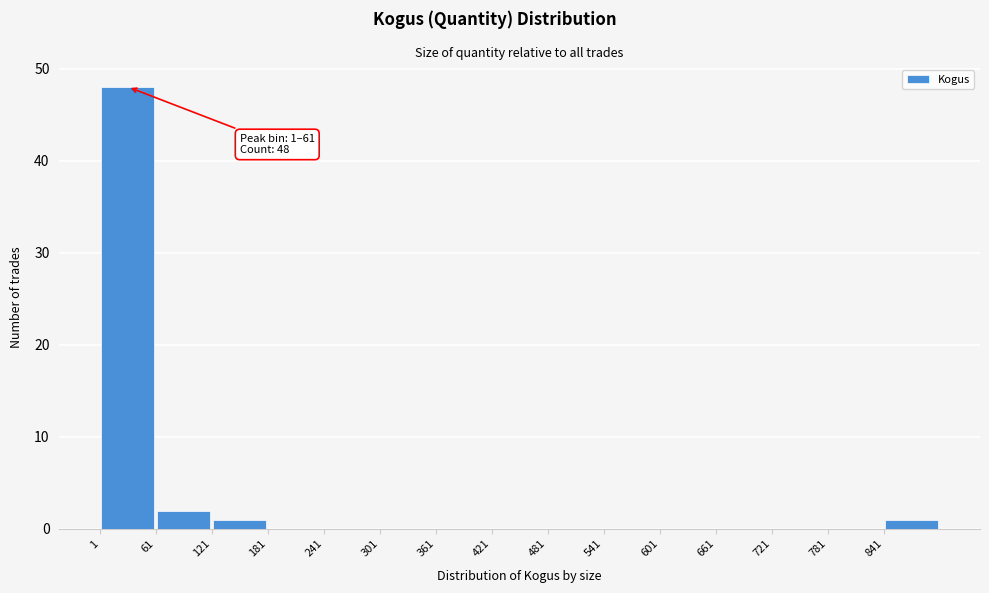

Which range on the x-axis has the tallest bar?

1 to 61